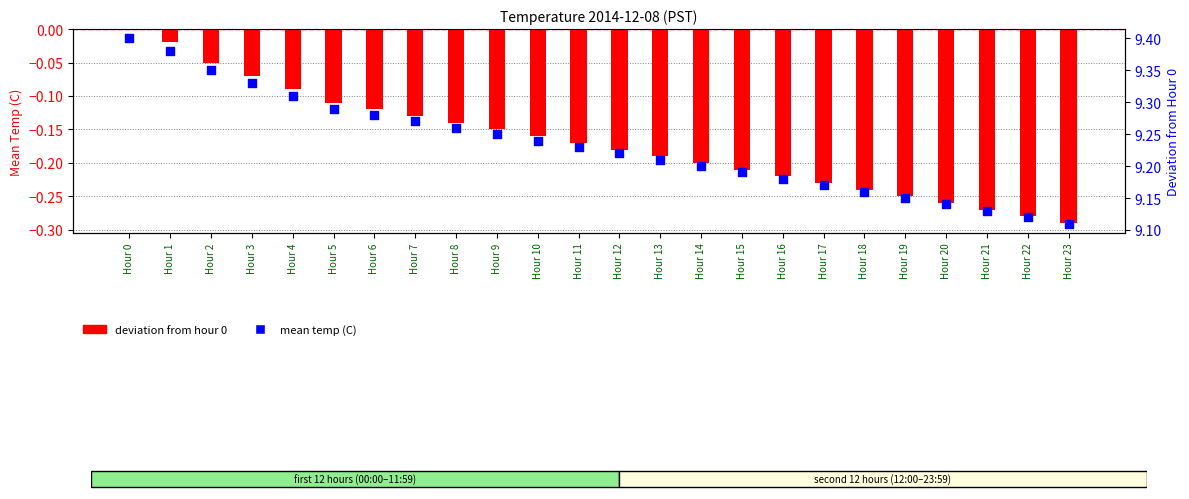

Which series contains the highest Y value?

mean temp (C)